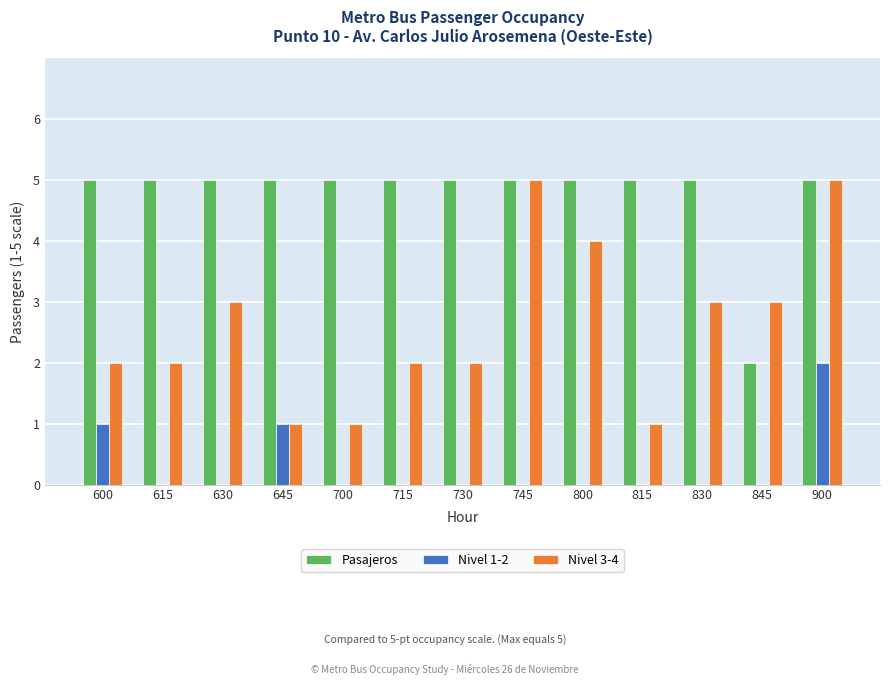

Is the value of Pasajeros at 845 greater than the value of Nivel 1-2 at 630?

Yes